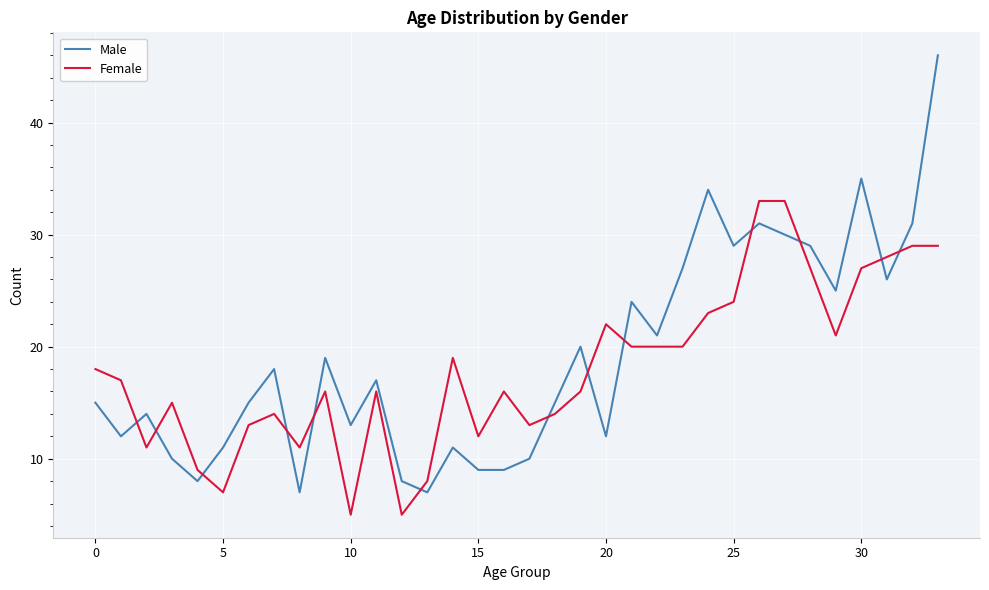

Which series has the largest range (max minus min)?

Male